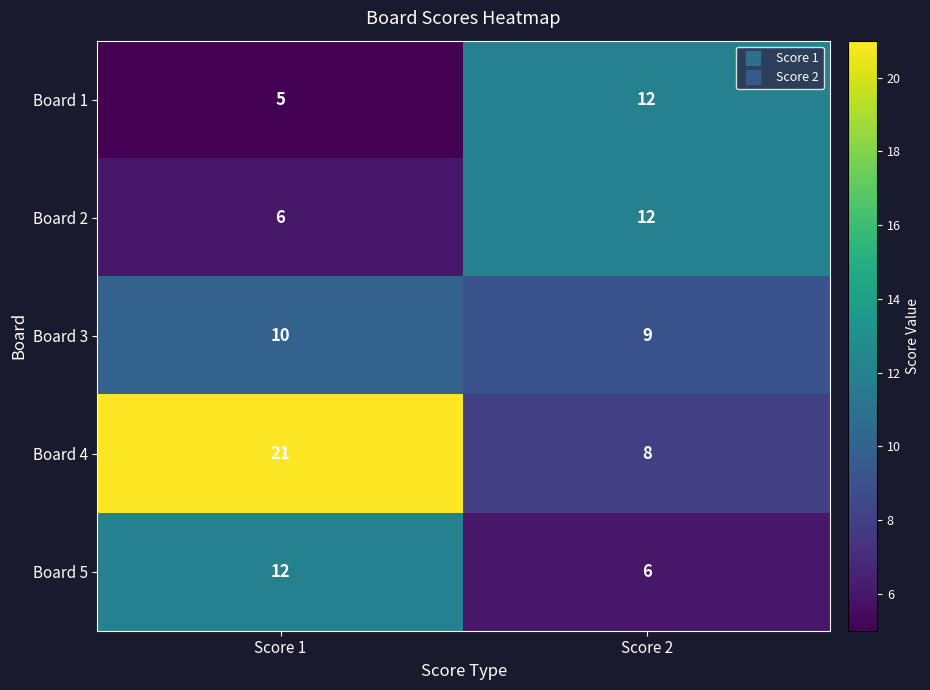

Is the value of Board 4 at Score 2 greater than the value of Board 3 at Score 2?

No